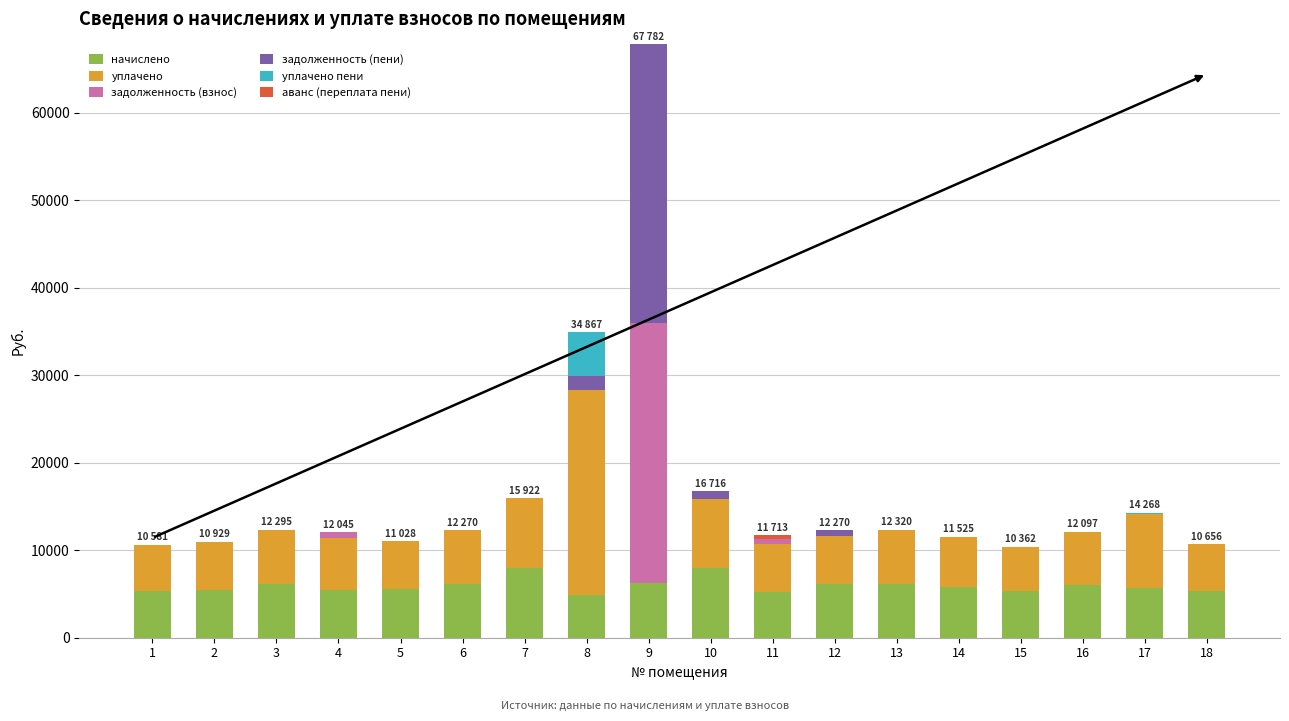

What is the maximum value for начислено?

7961.2